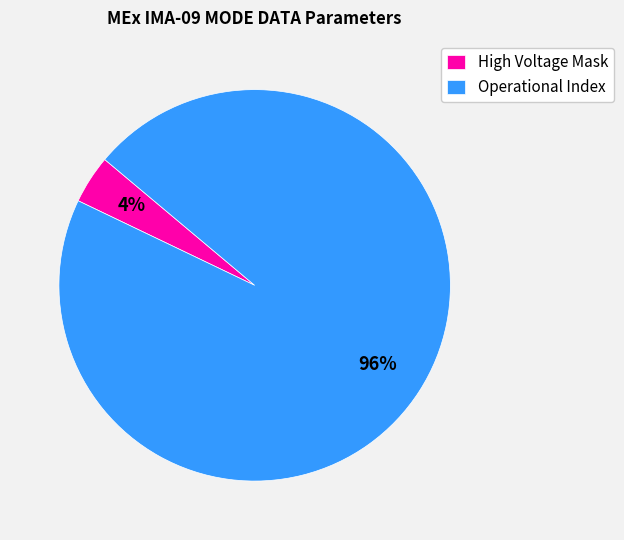

To the nearest percent, what is the average slice percentage?

50%